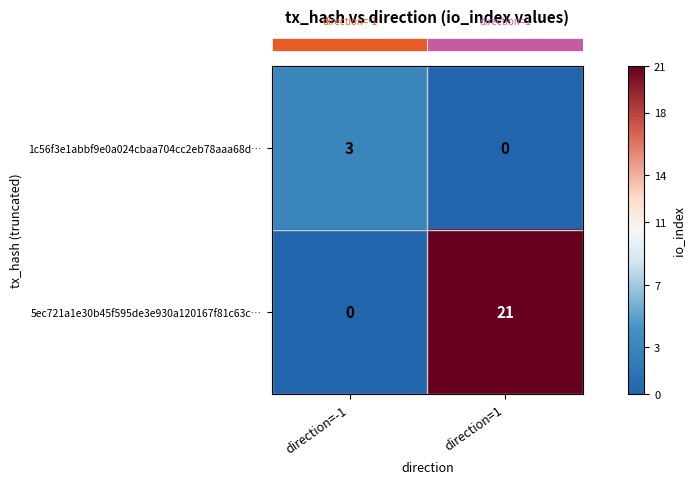

Is it true that 5ec721a1e30b45f595de3e930a120167f81c63c… equals 21 at direction=1?

True